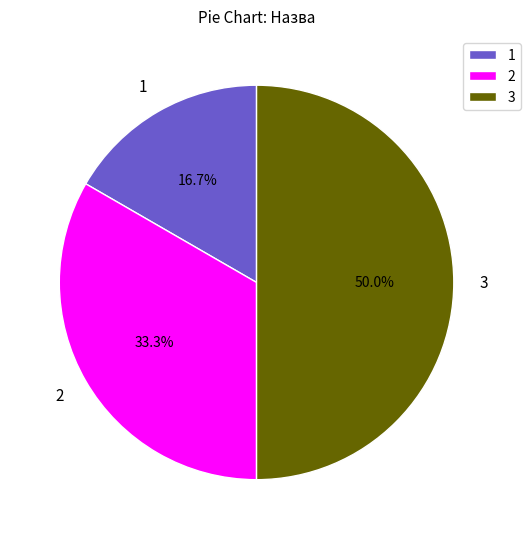

What portion of the pie excludes 1?

83.3%